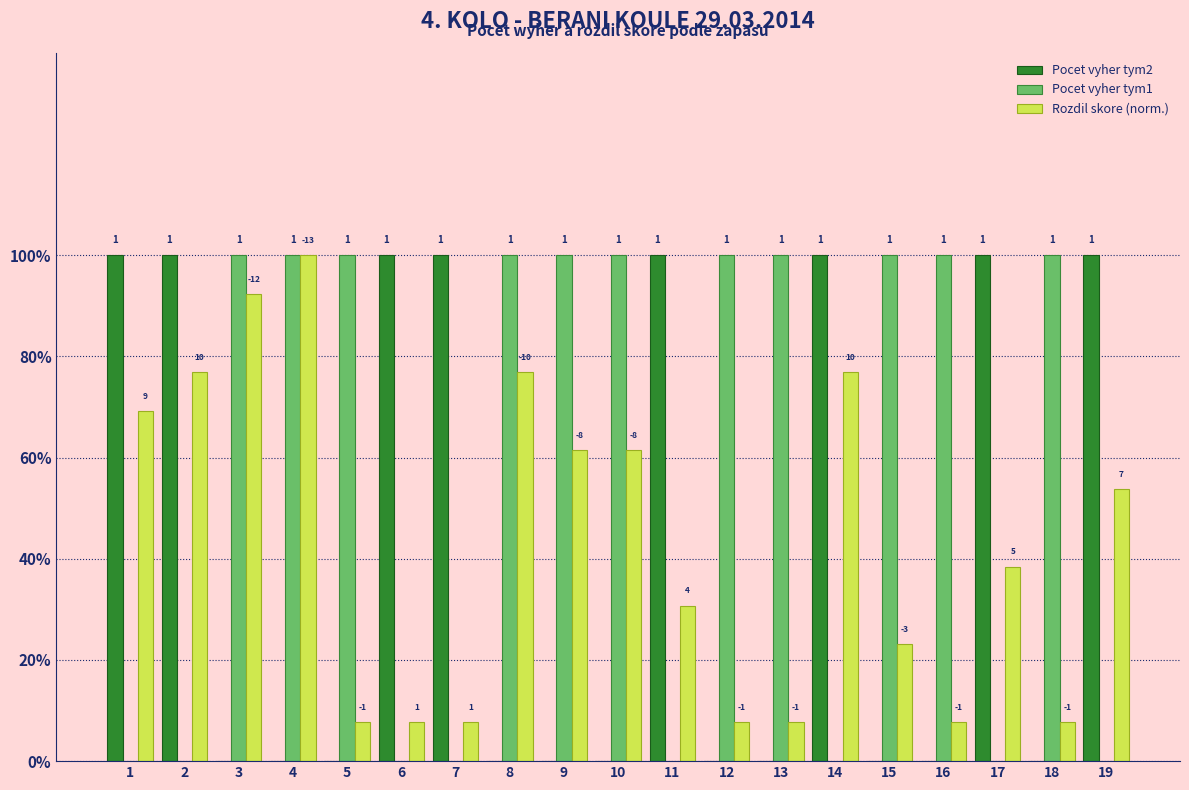

How many Pocet vyher tym1 values are between 0 and 1?

19